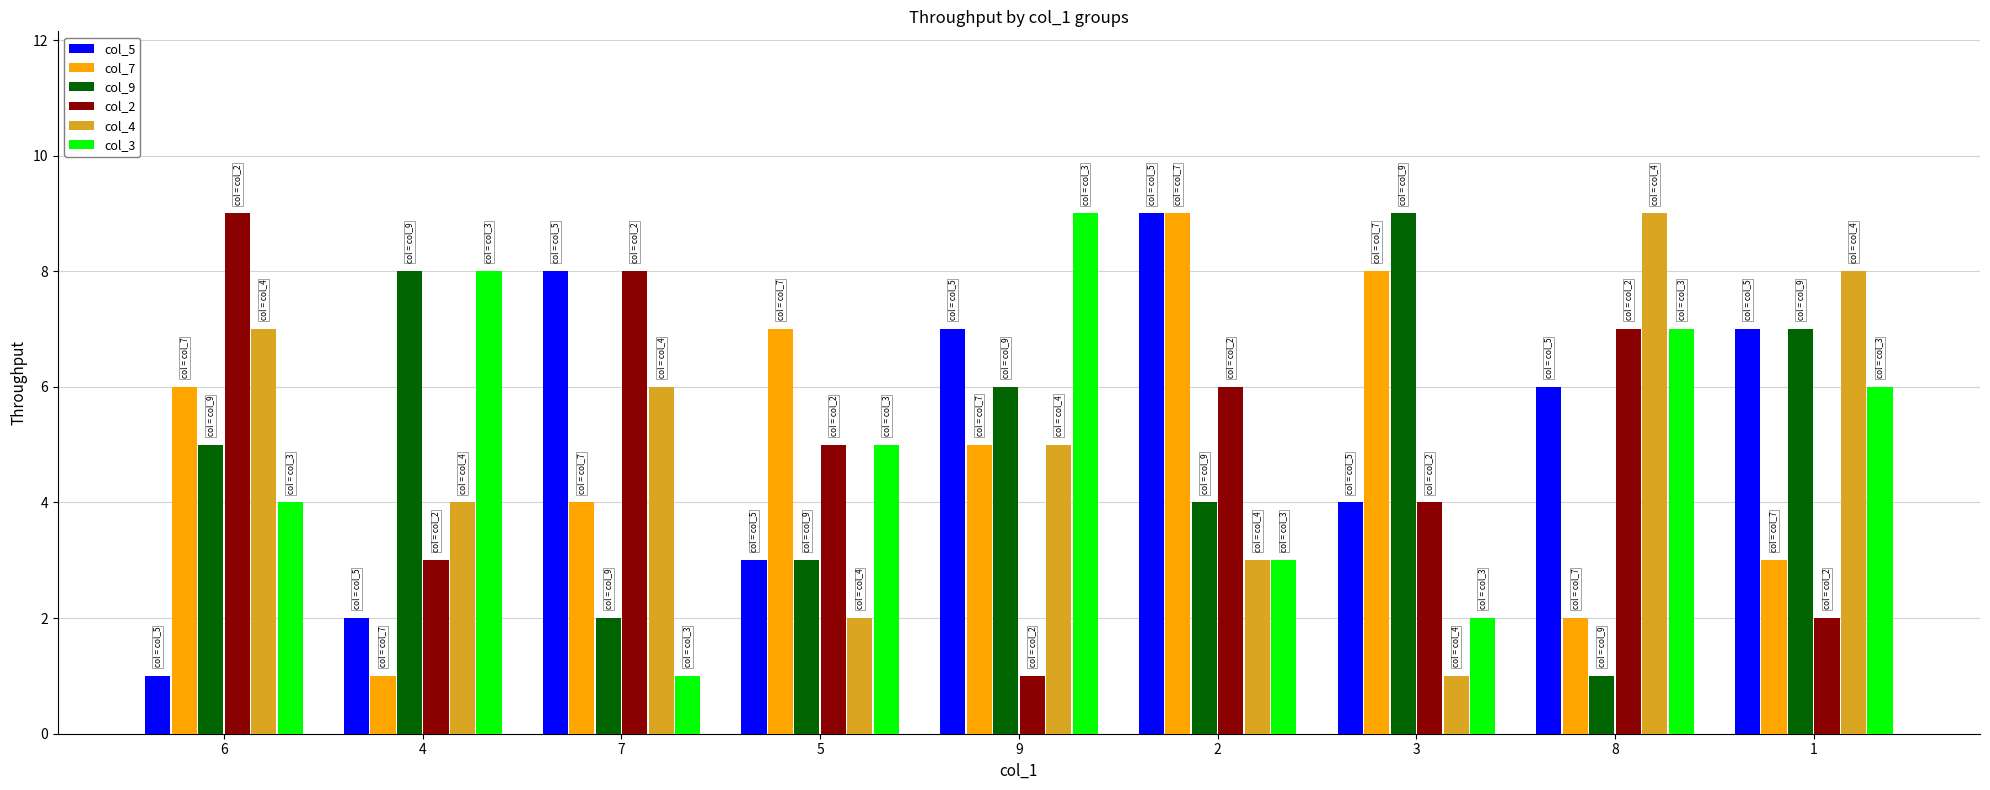

What is the label of the 1st bar from the left?

6